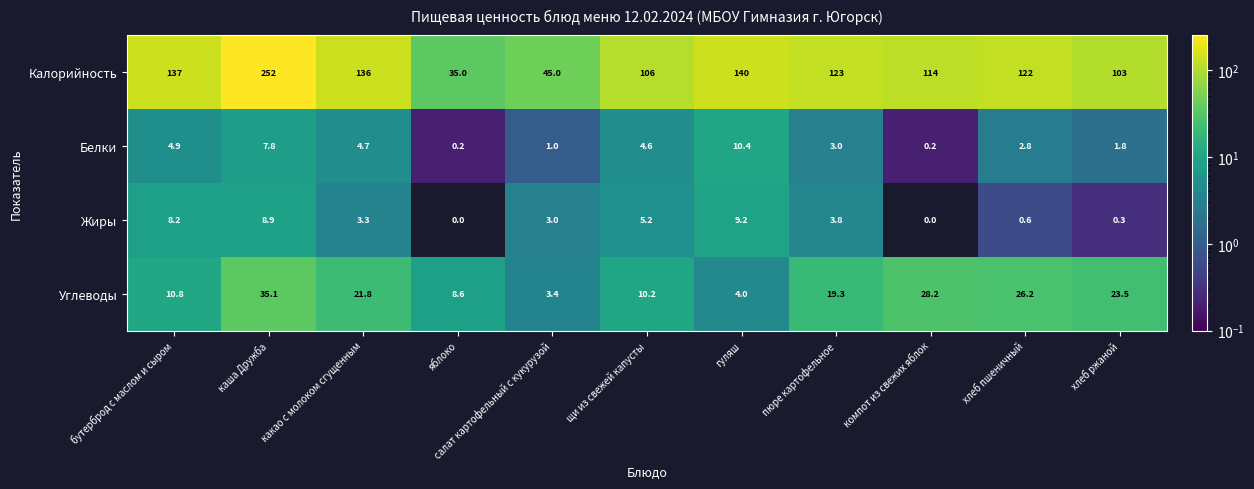

What is the sum of the Калорийность values at бутерброд с маслом и сыром and пюре картофельное?

260.0